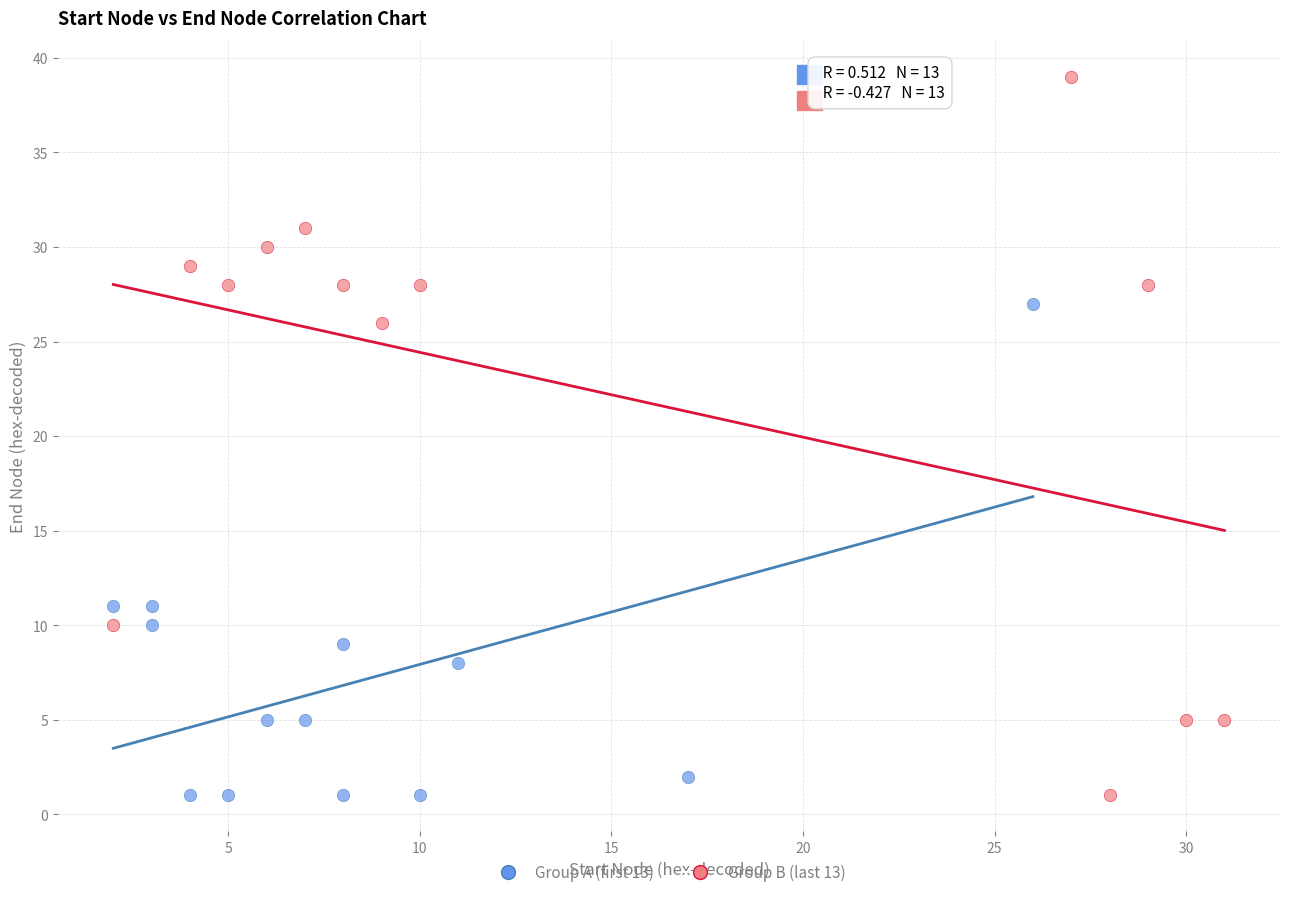

Which series reaches the maximum Y coordinate?

Group B (last 13)